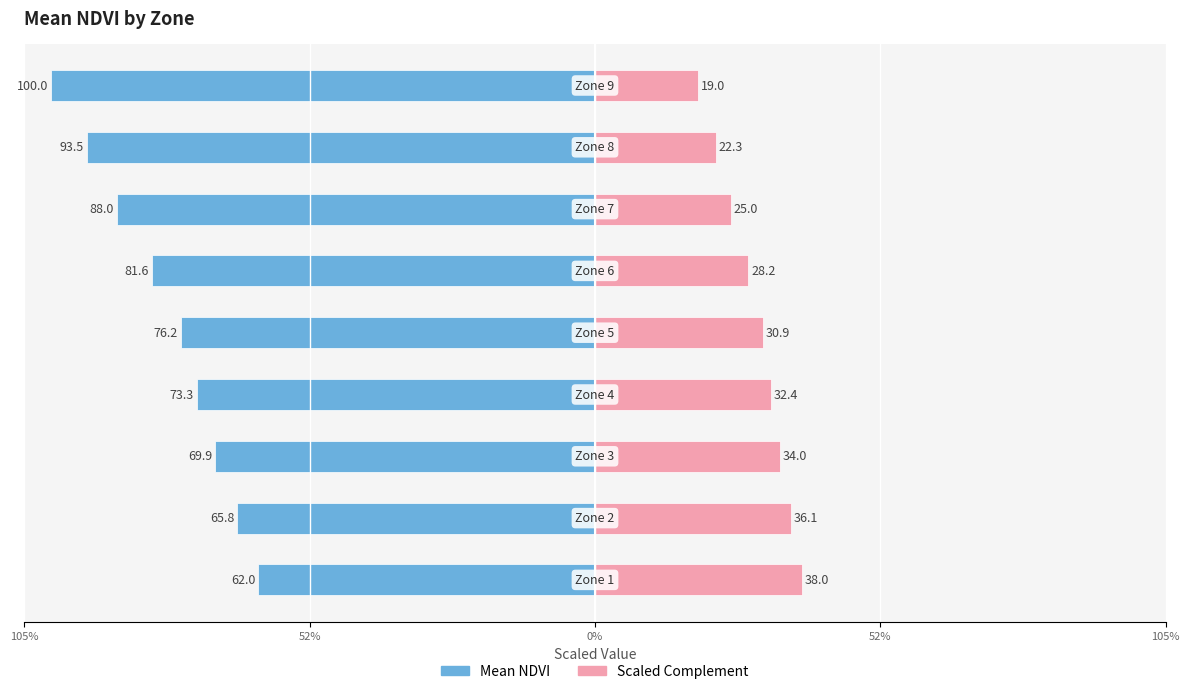

Are the bars horizontal?

Yes